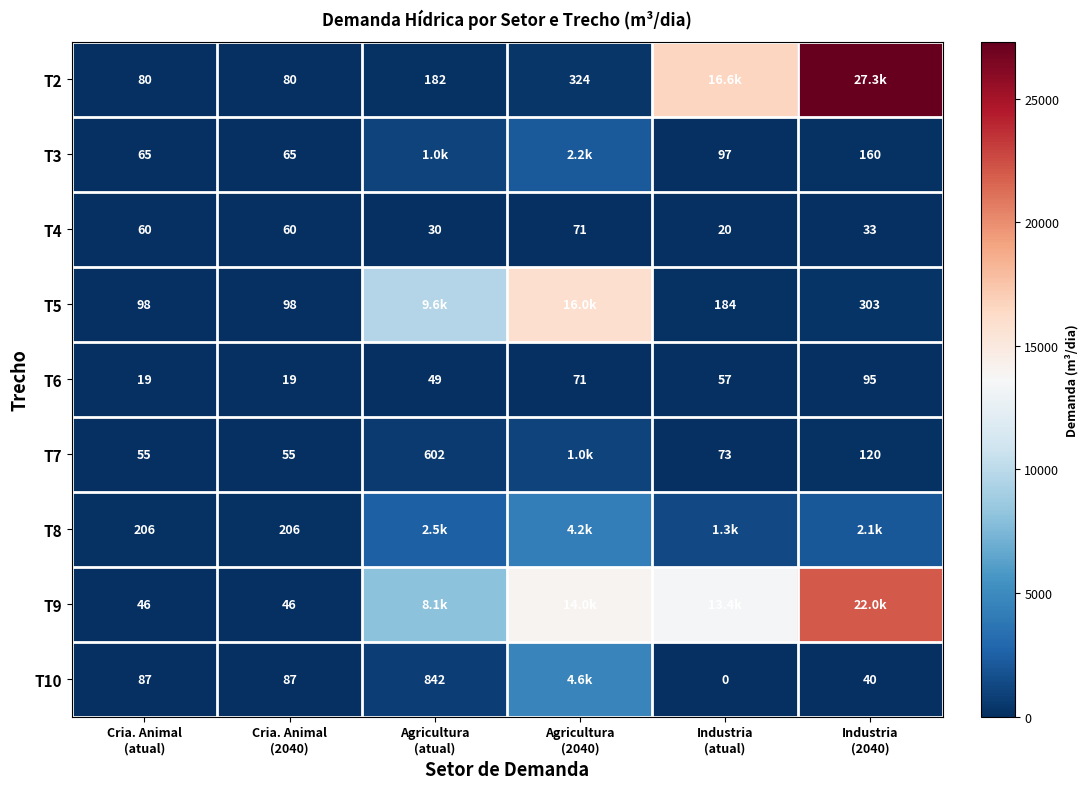

Which series has the widest spread of values?

T2